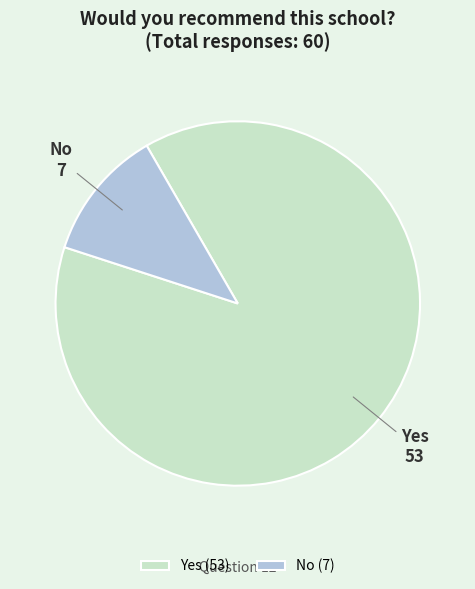

The No slice represents 12% of the pie. True or false?

True